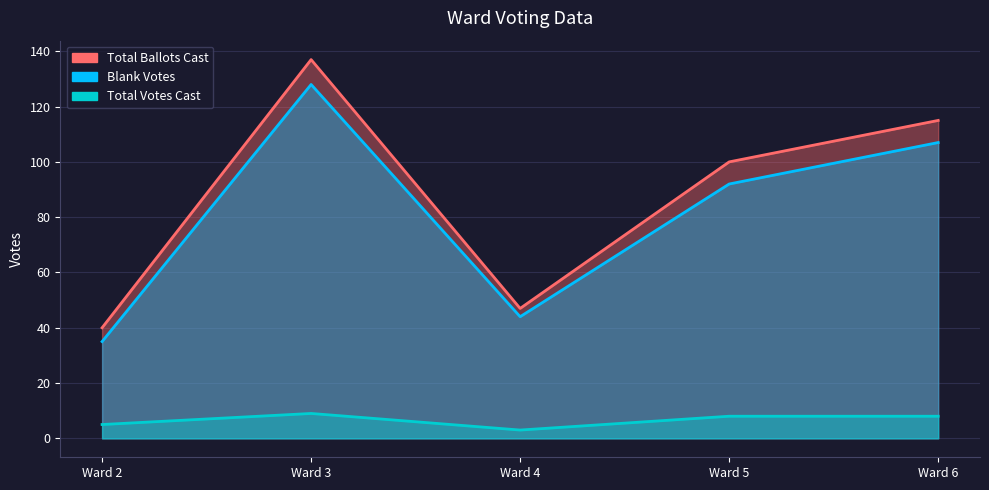

Where does the Total Votes Cast series first go above 8?

Ward 3